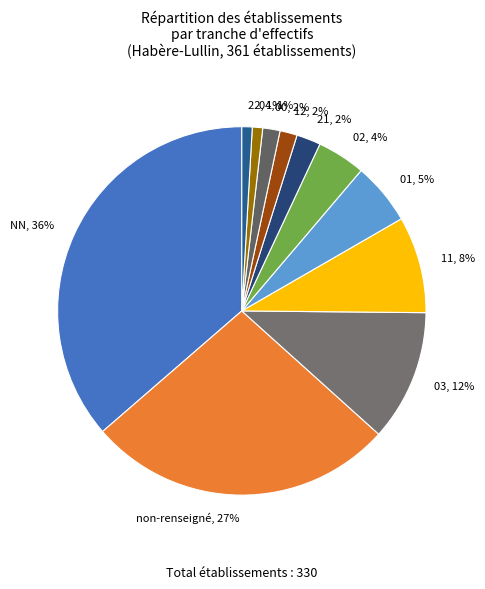

Which category has the biggest portion of the pie?

NN